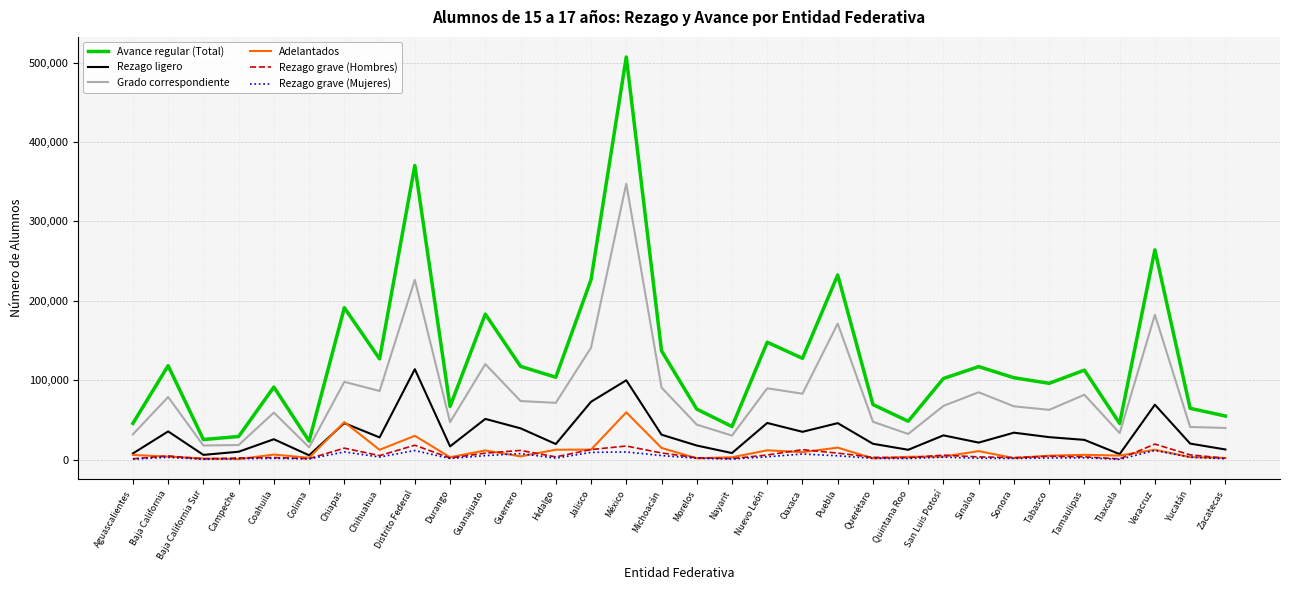

The value of Rezago ligero at Sinaloa is 21501. True or false?

True